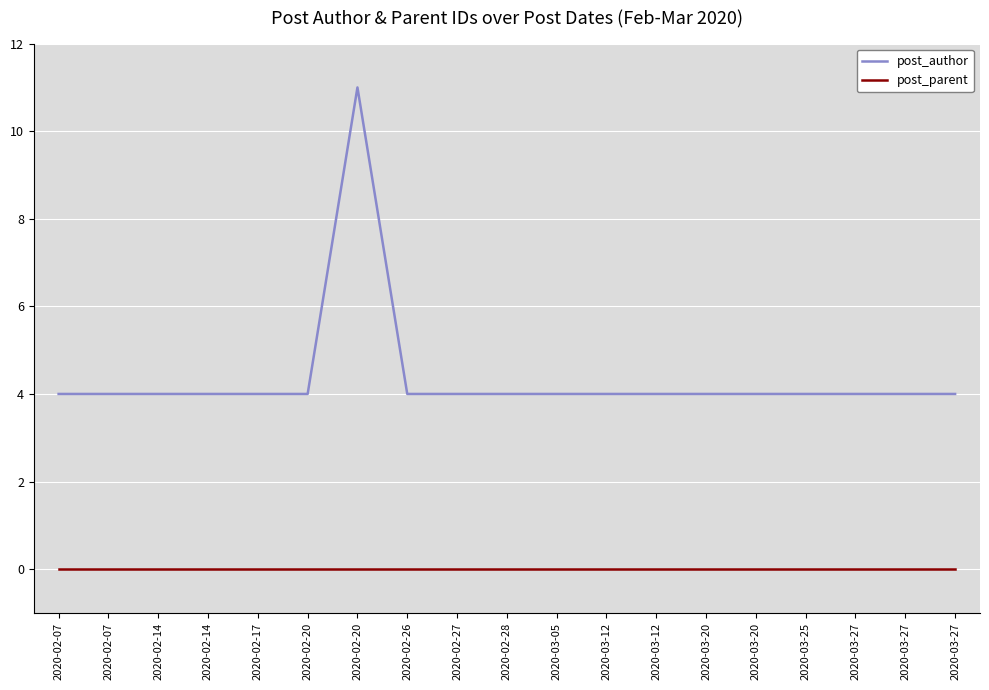

Reading right to left, transcribe all the data shown in this chart.

post_author: 4	4	4	4	4	4	4	4	4	4	4	4	11	4	4	4	4	4	4
post_parent: 0	0	0	0	0	0	0	0	0	0	0	0	0	0	0	0	0	0	0